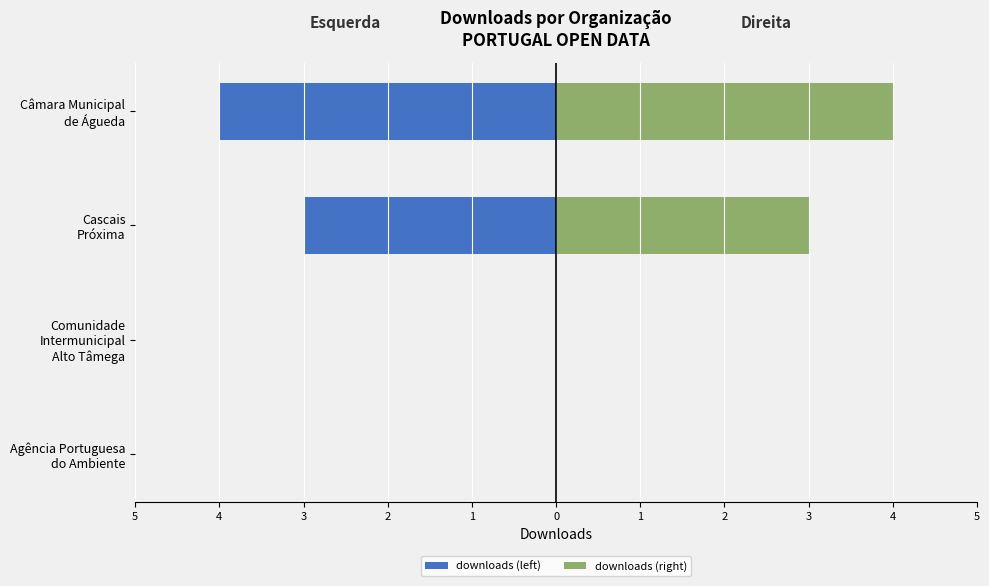

Is it true that downloads (left) equals -2 at Agência Portuguesa do Ambiente?

False